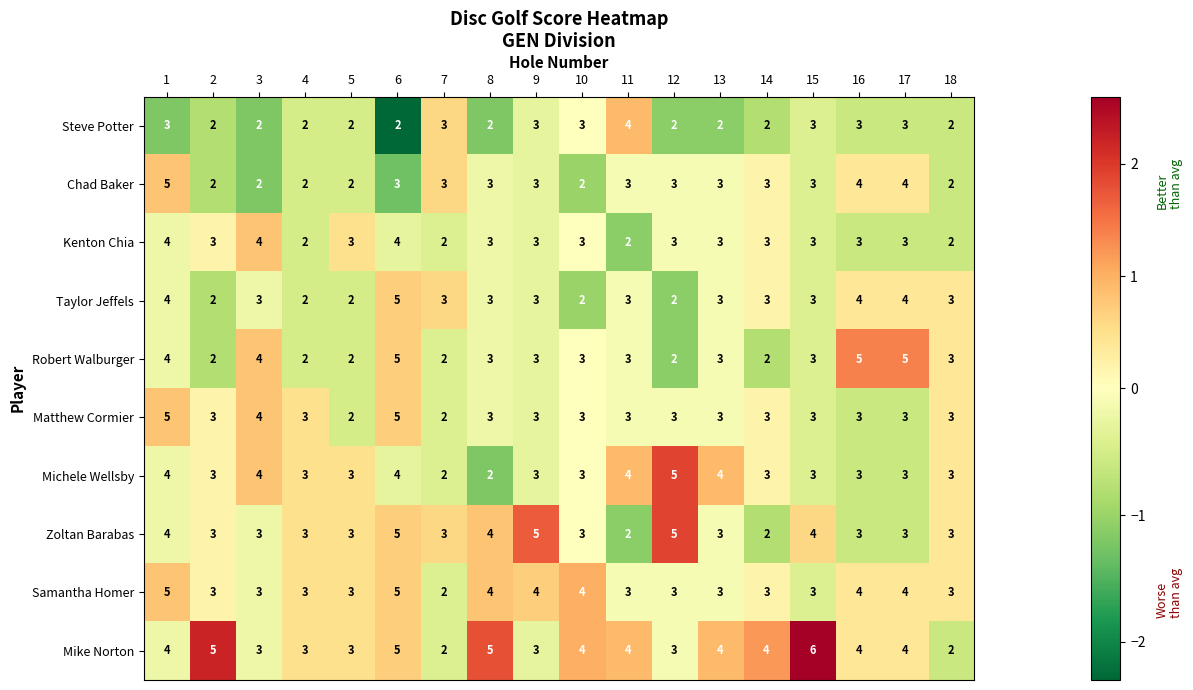

Which series has the widest spread of values?

Mike Norton